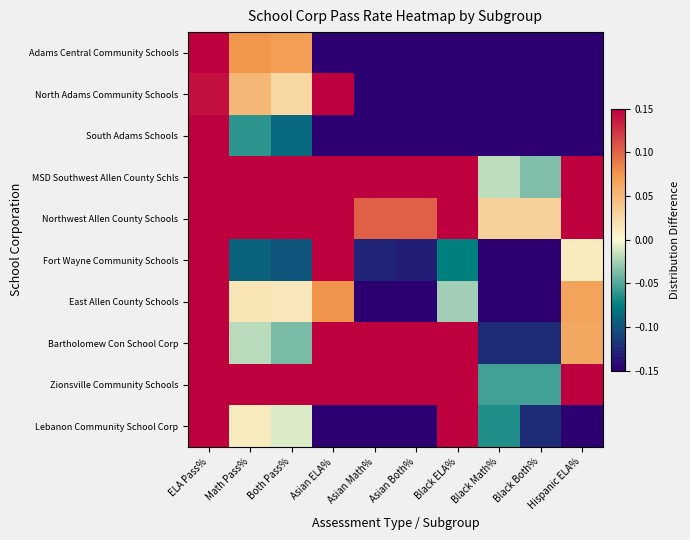

What is the minimum value shown in the chart?

-0.4